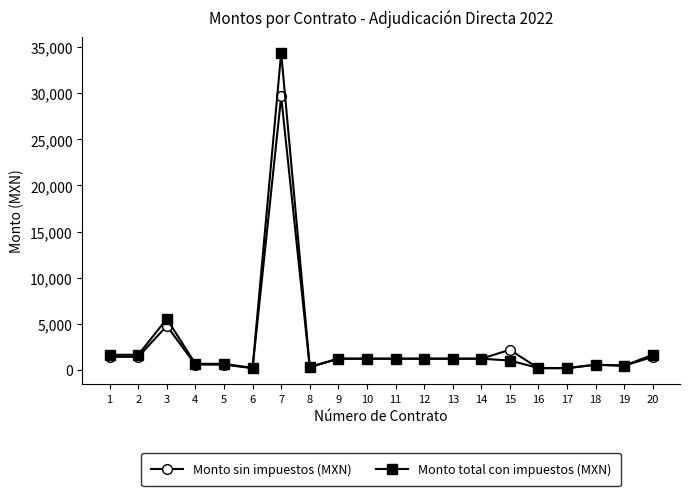

Which series changed the most between 3 and 13?

Monto total con impuestos (MXN)